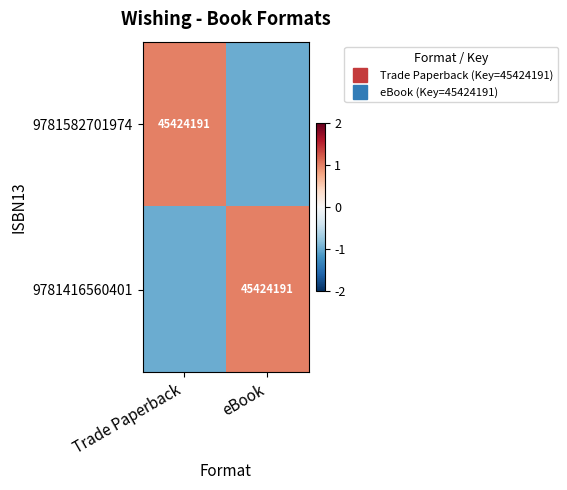

Which category has the highest value in the 9781416560401 series?

eBook